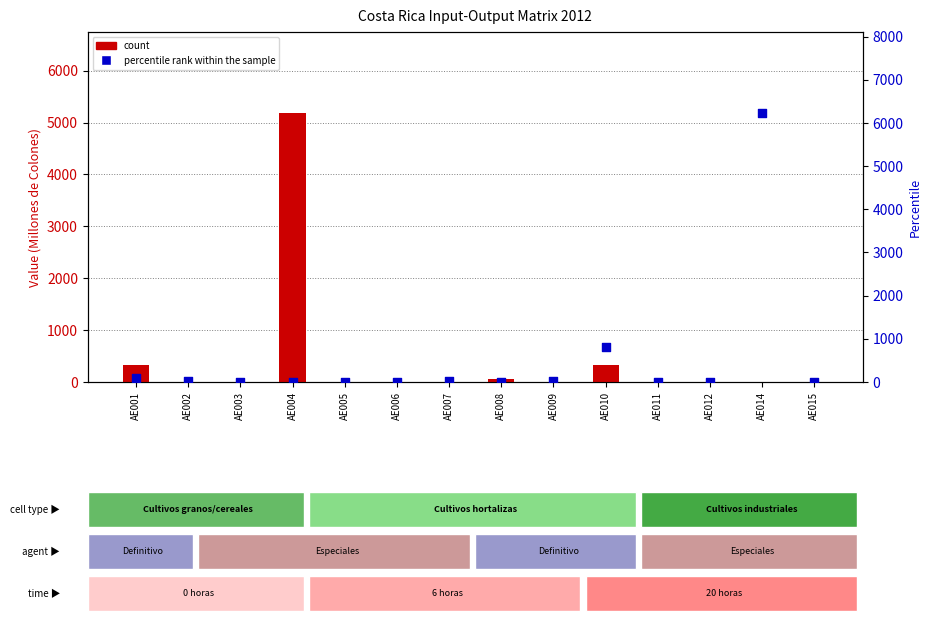

What is the total value across all series at AE009?

17.1